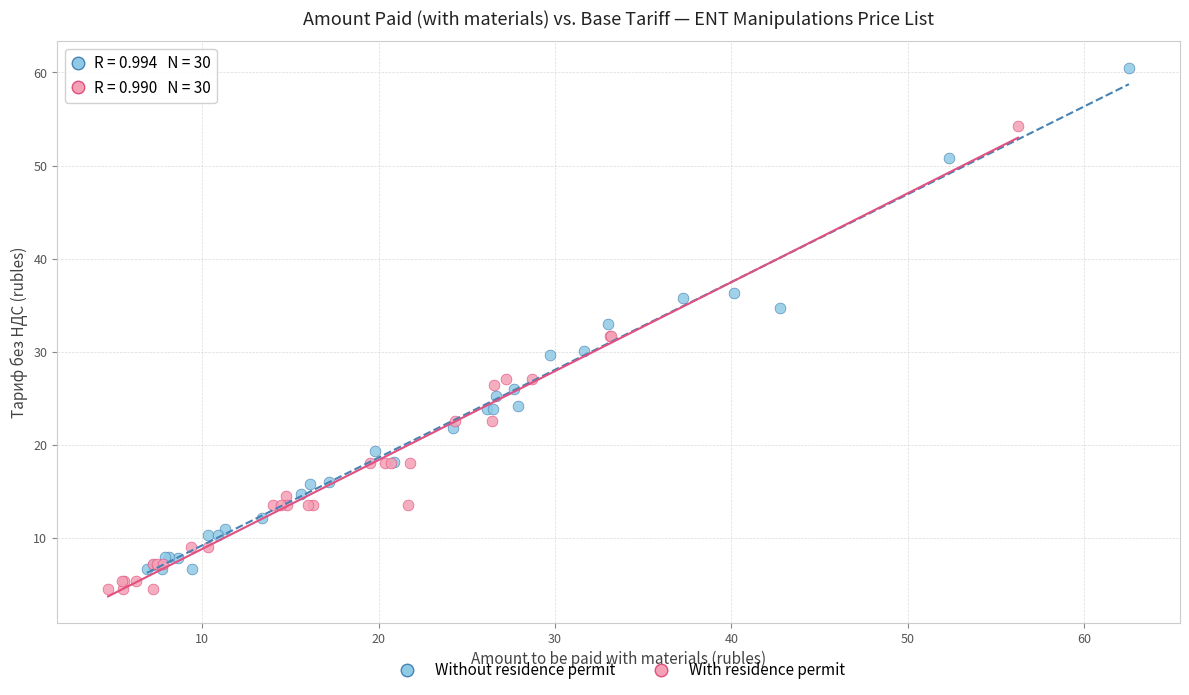

Which series has the widest spread of Y values?

Without residence permit